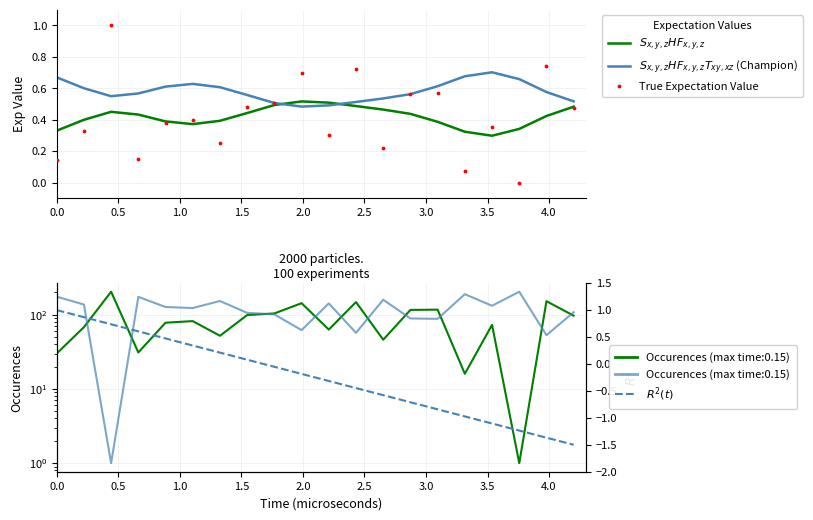

What are all the series names shown in the legend?

$S_{x,y,z}HF_{x,y,z}$, $S_{x,y,z}HF_{x,y,z}T_{xy,xz}$ (Champion), True Expectation Value, $R^2(t)$